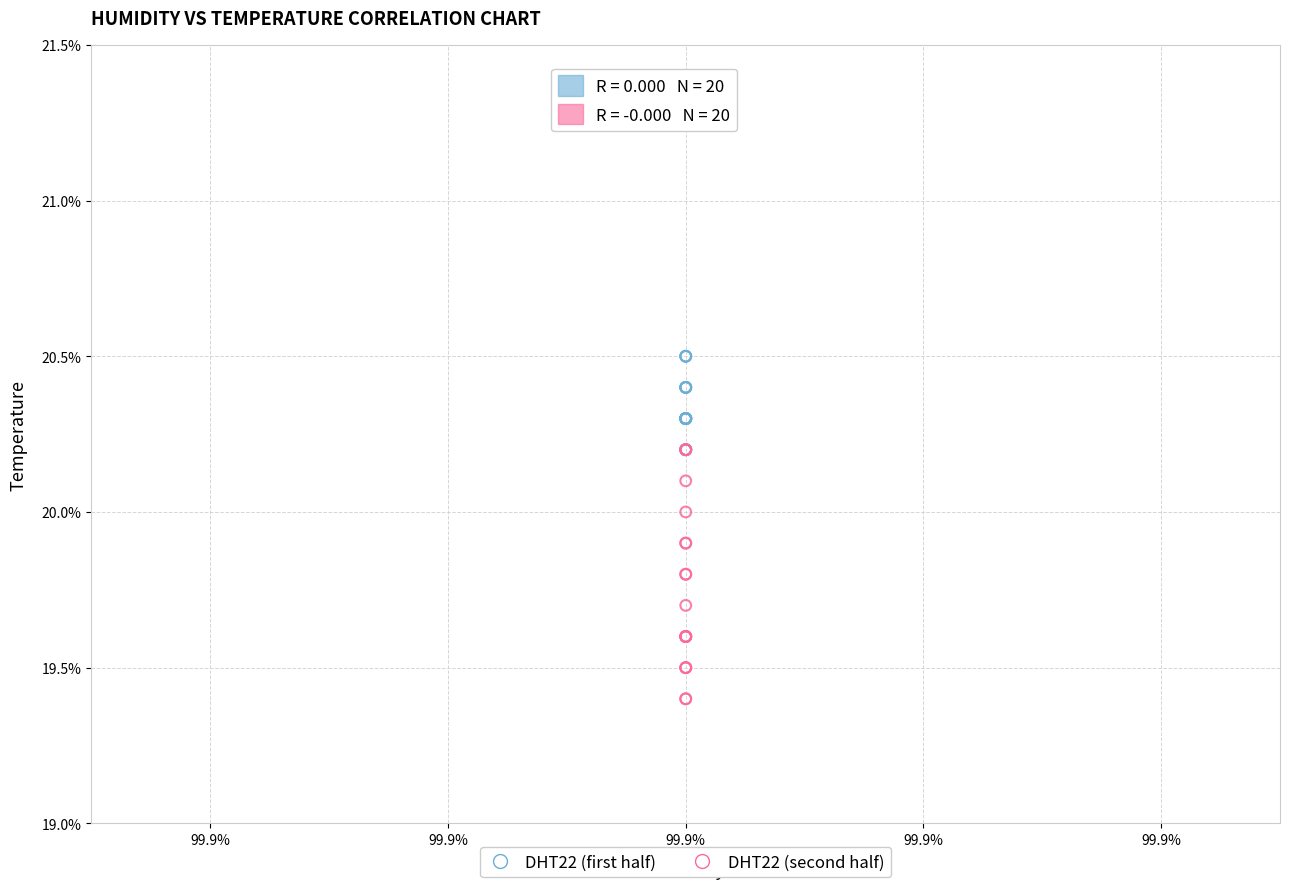

Which series contains the highest Y value?

DHT22 (first half)